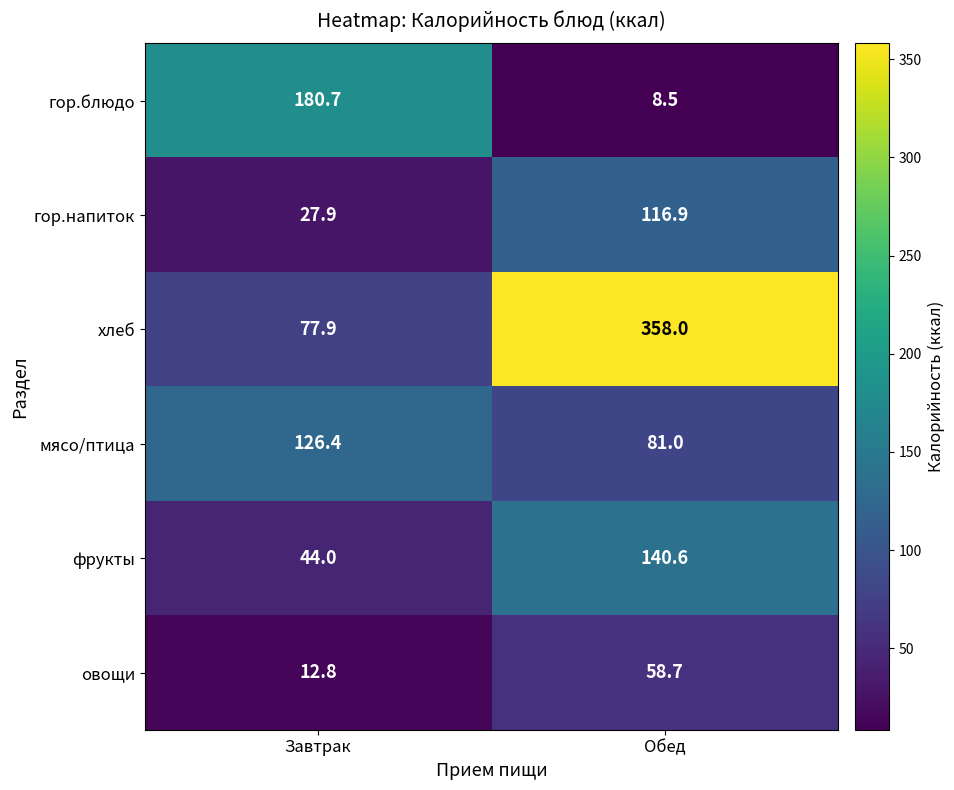

Read the овощи value at Обед.

58.7